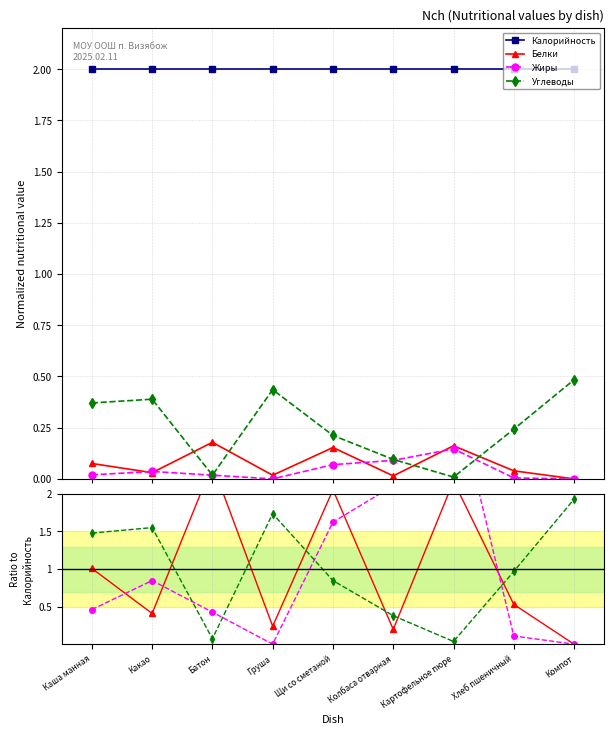

Rank the categories by Белки value from highest to lowest.

Батон, Картофельное пюре, Щи со сметаной, Каша манная, Хлеб пшеничный, Какао, Груша, Колбаса отварная, Компот